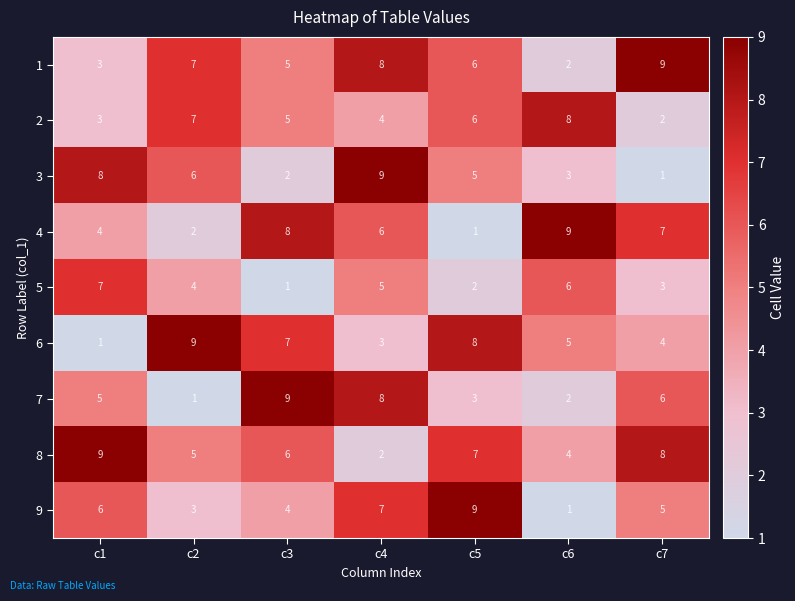

Count the number of data series in this chart.

9